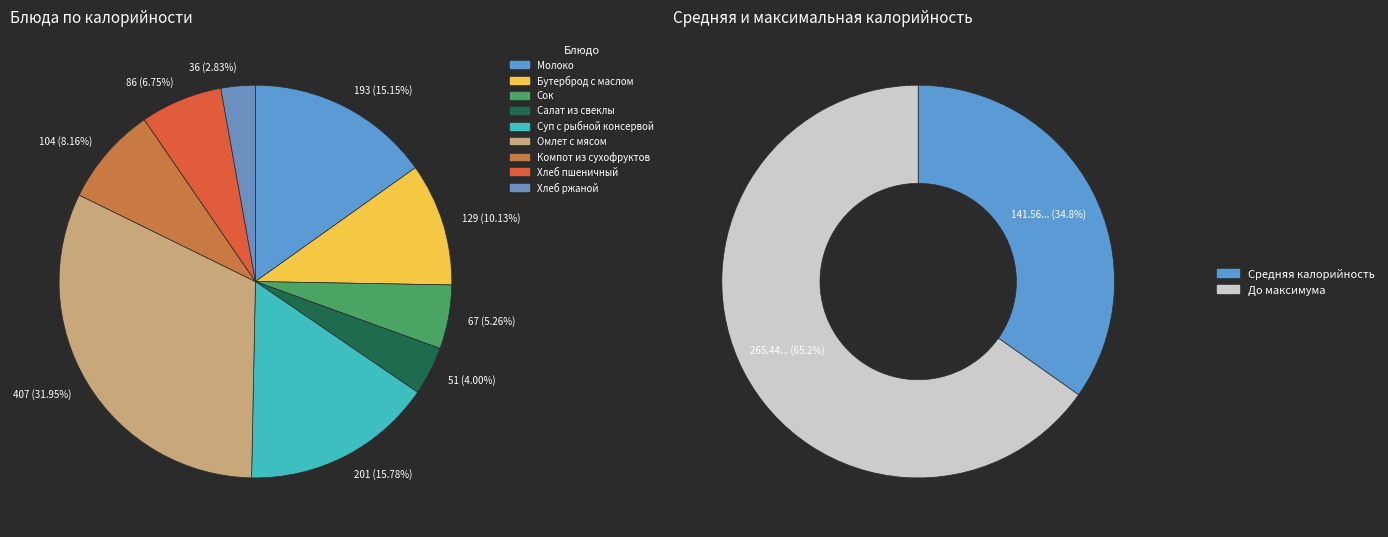

Which category has the biggest portion of the pie?

Омлет с мясом